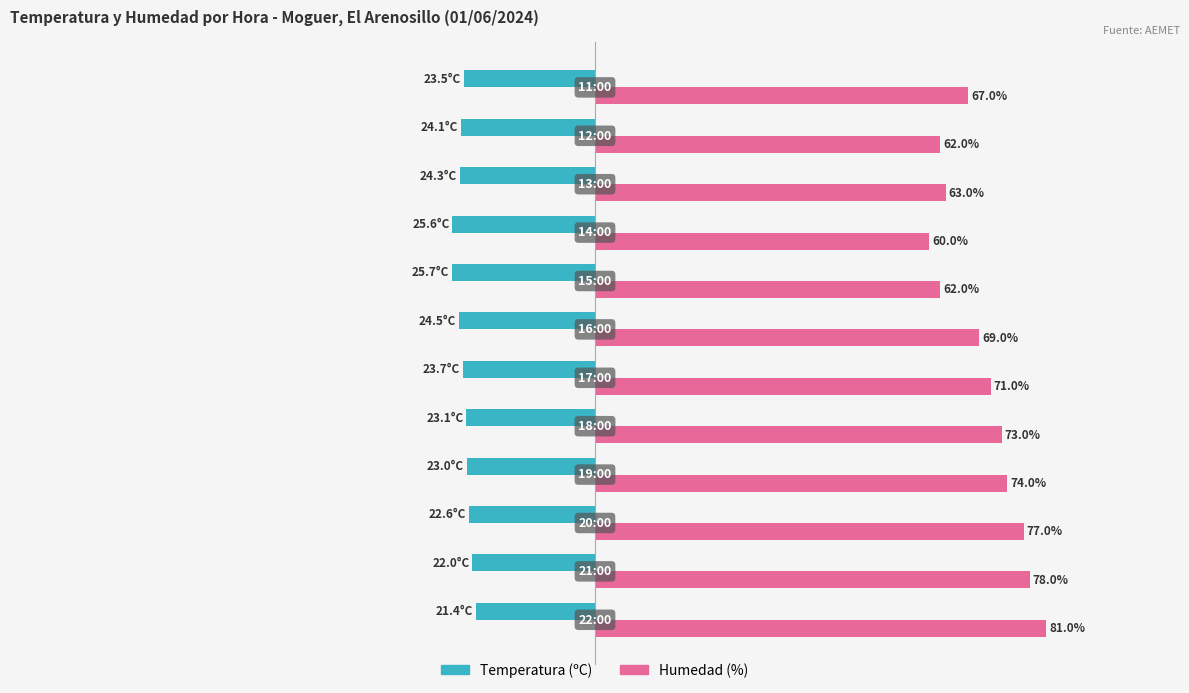

Which series has the largest range (max minus min)?

Humedad (%)